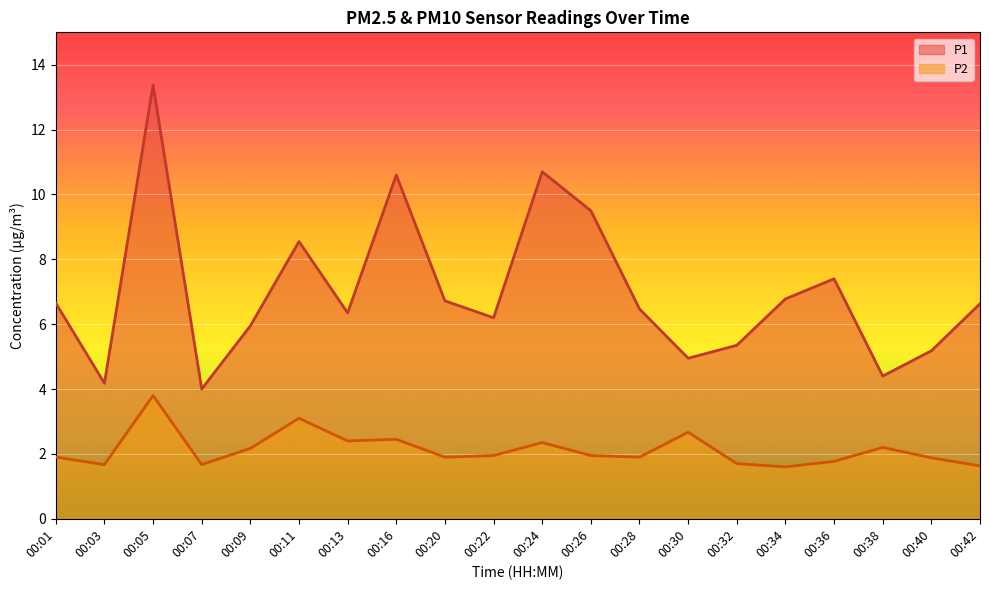

Is it true that P2 equals 1.9 at 00:40?

True